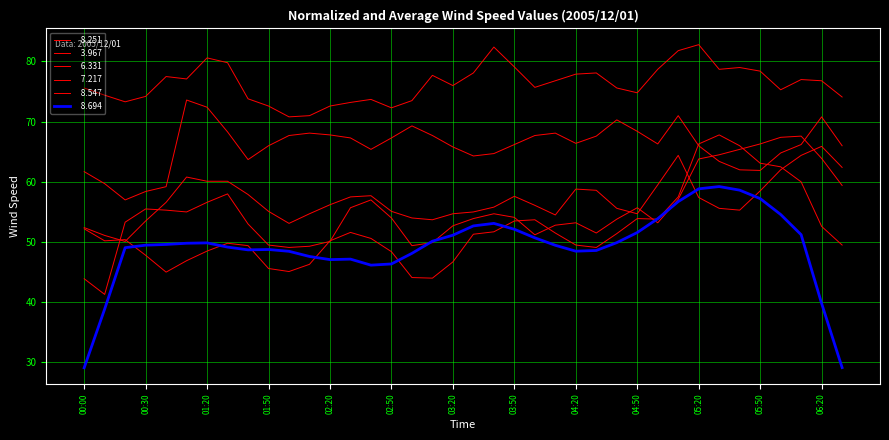

How many lines are shown in the chart?

6